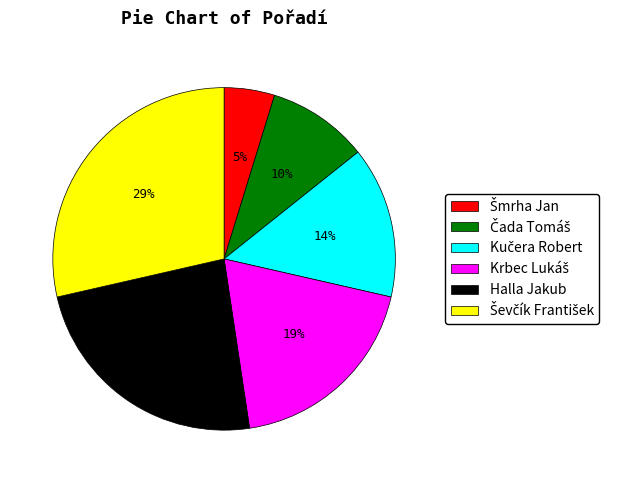

The Halla Jakub slice represents 12% of the pie. True or false?

False